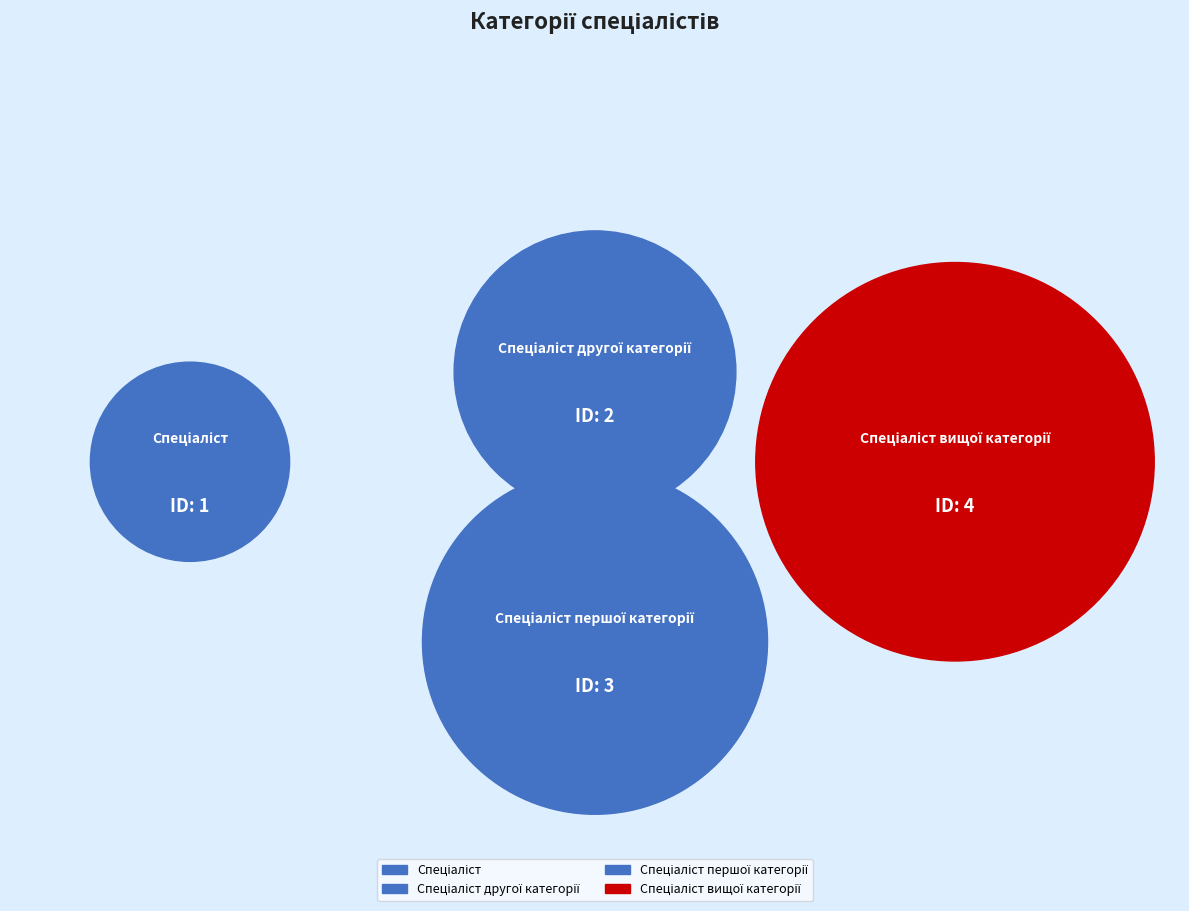

Count the number of slices in the pie.

4